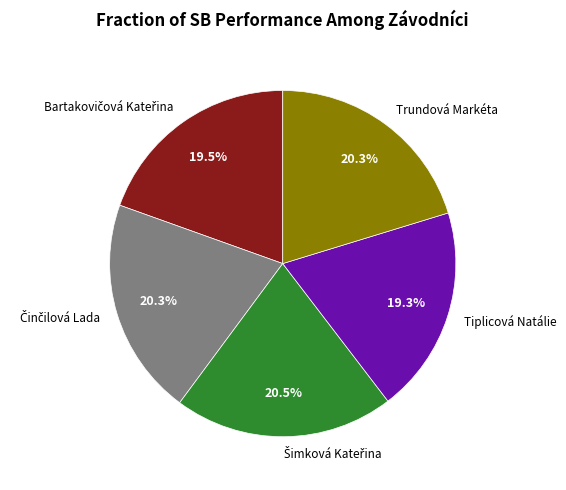

Count the number of slices in the pie.

5